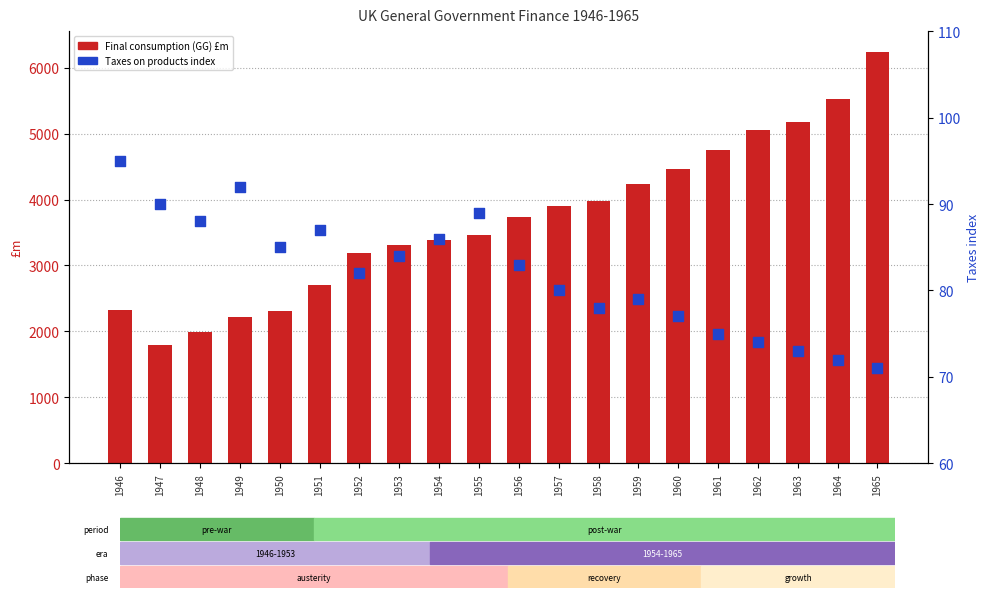

What is the total value across all series at 1965?

6312